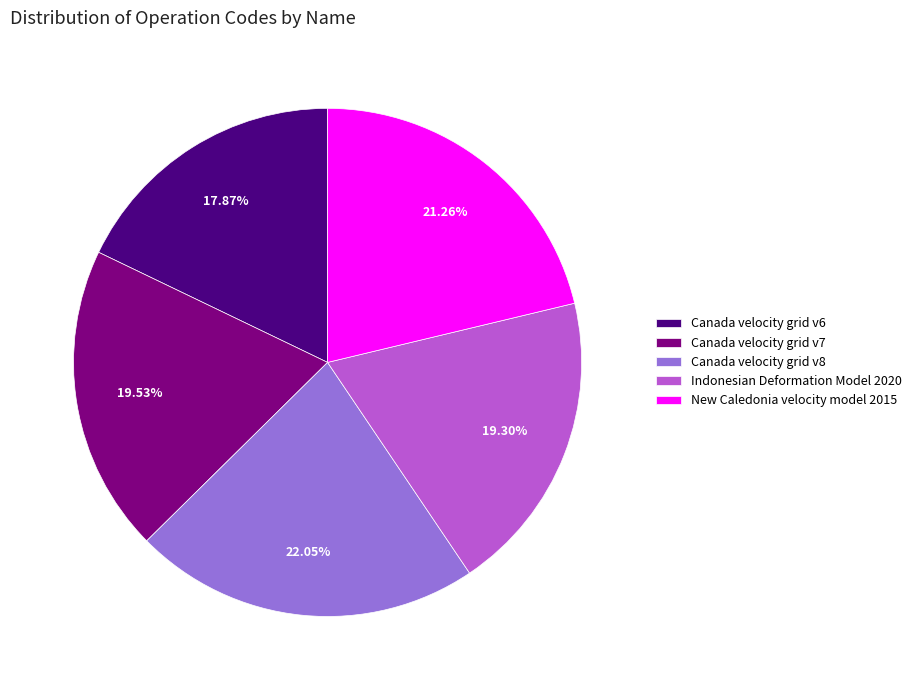

Does Canada velocity grid v7 account for over 50% of the chart?

No